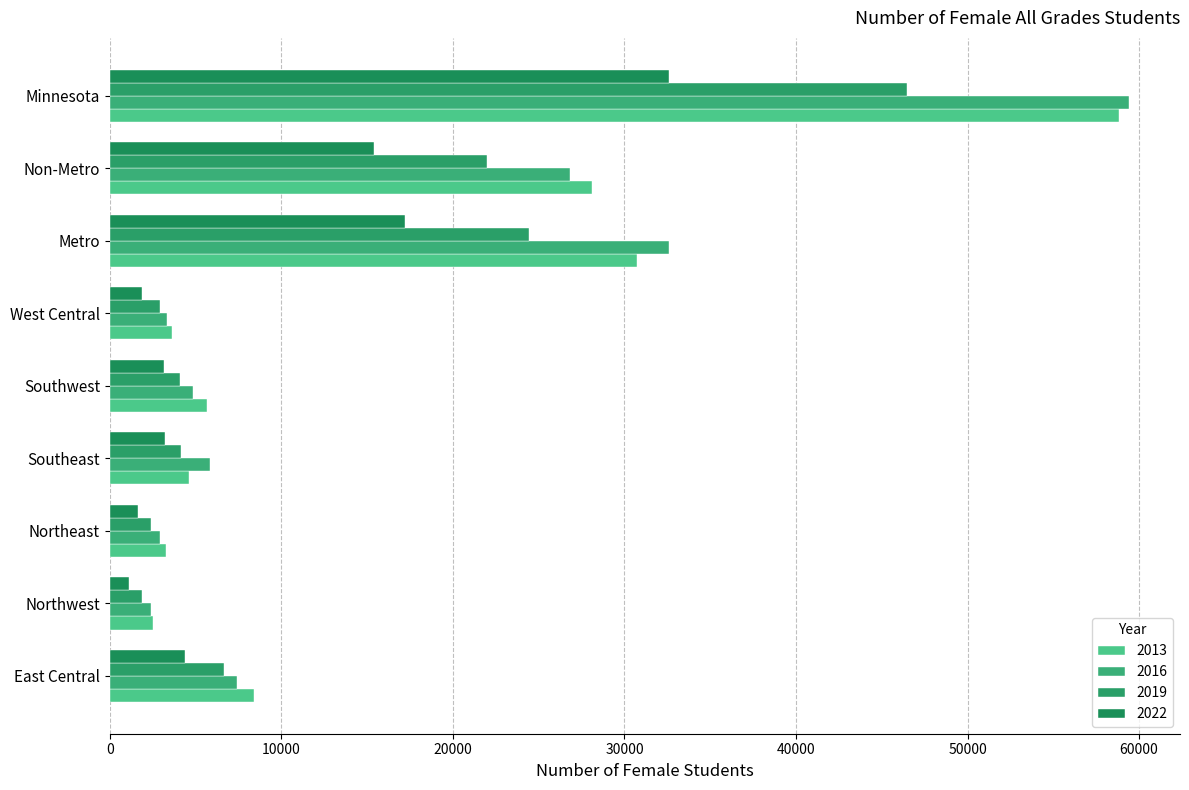

Rank the series by their maximum value, from lowest to highest.

2022, 2019, 2013, 2016